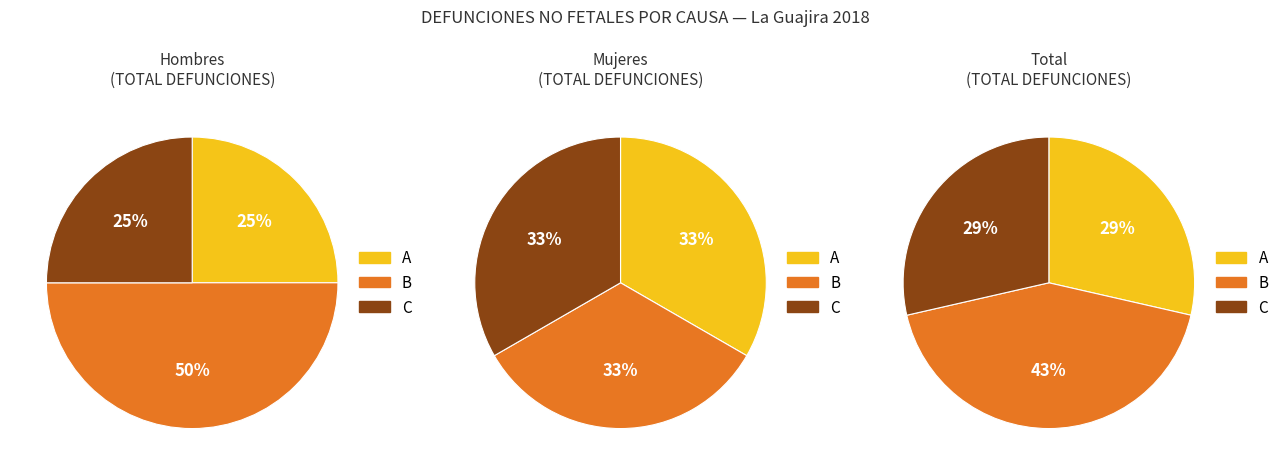

Is 307 Enfermedades cerebrovasculares the majority of the pie?

No